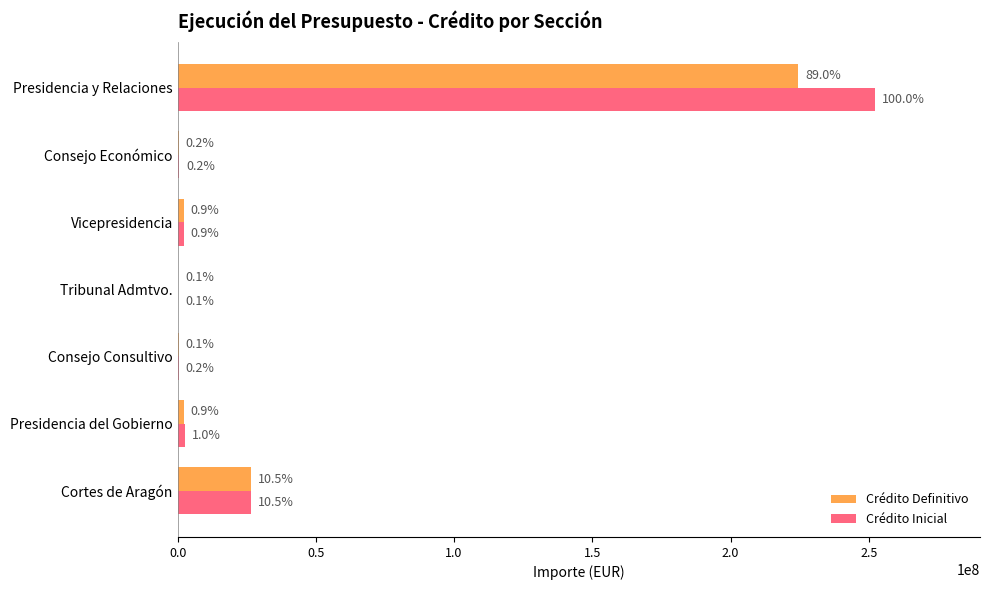

What are all the series names shown in the legend?

Crédito Definitivo, Crédito Inicial